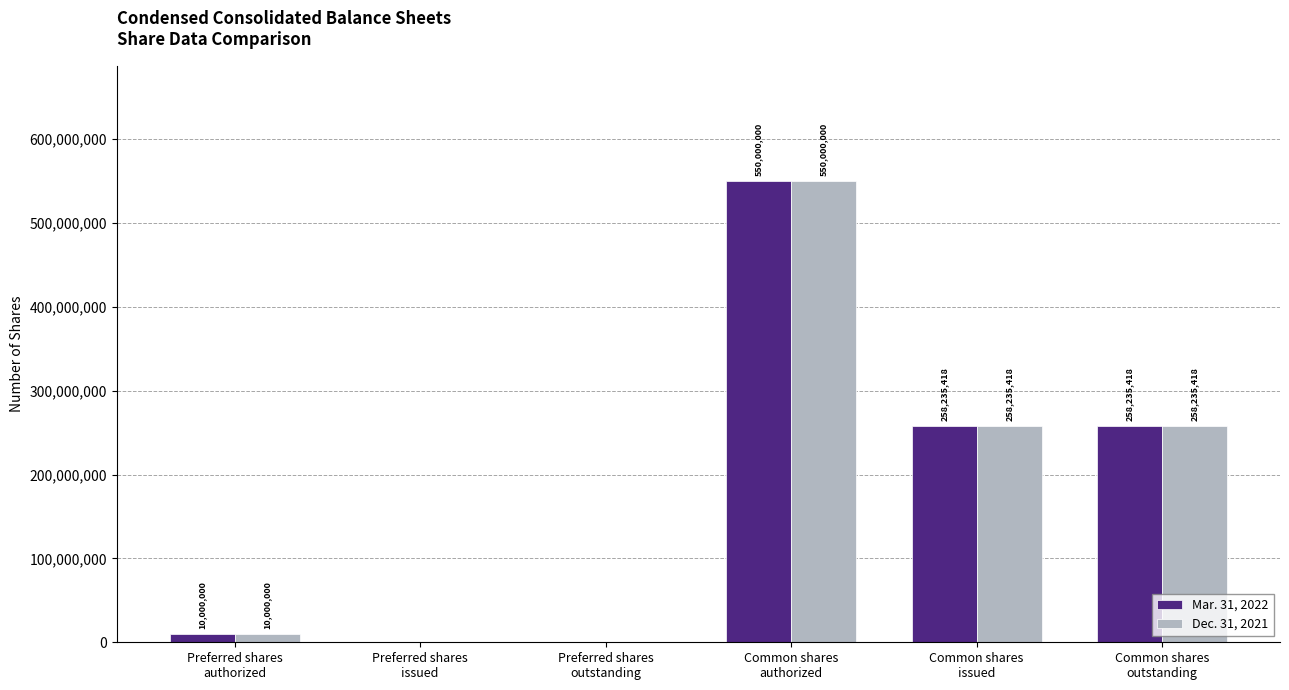

What is the greatest value displayed?

550000000